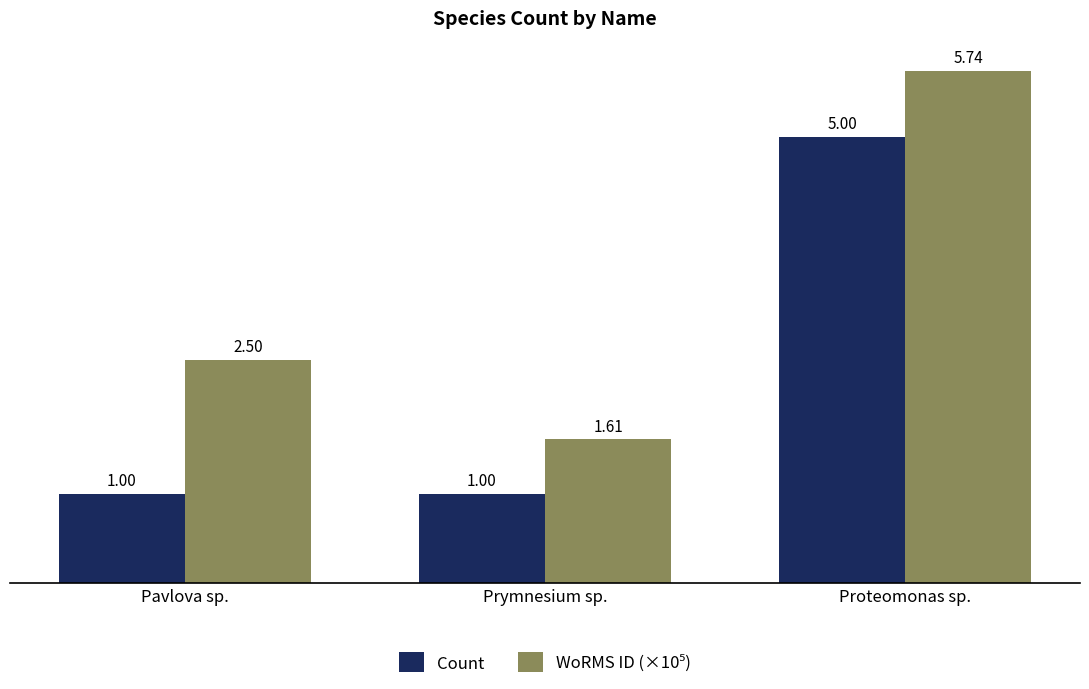

What is the sum of the Count values at Proteomonas sp. and Prymnesium sp.?

6.0